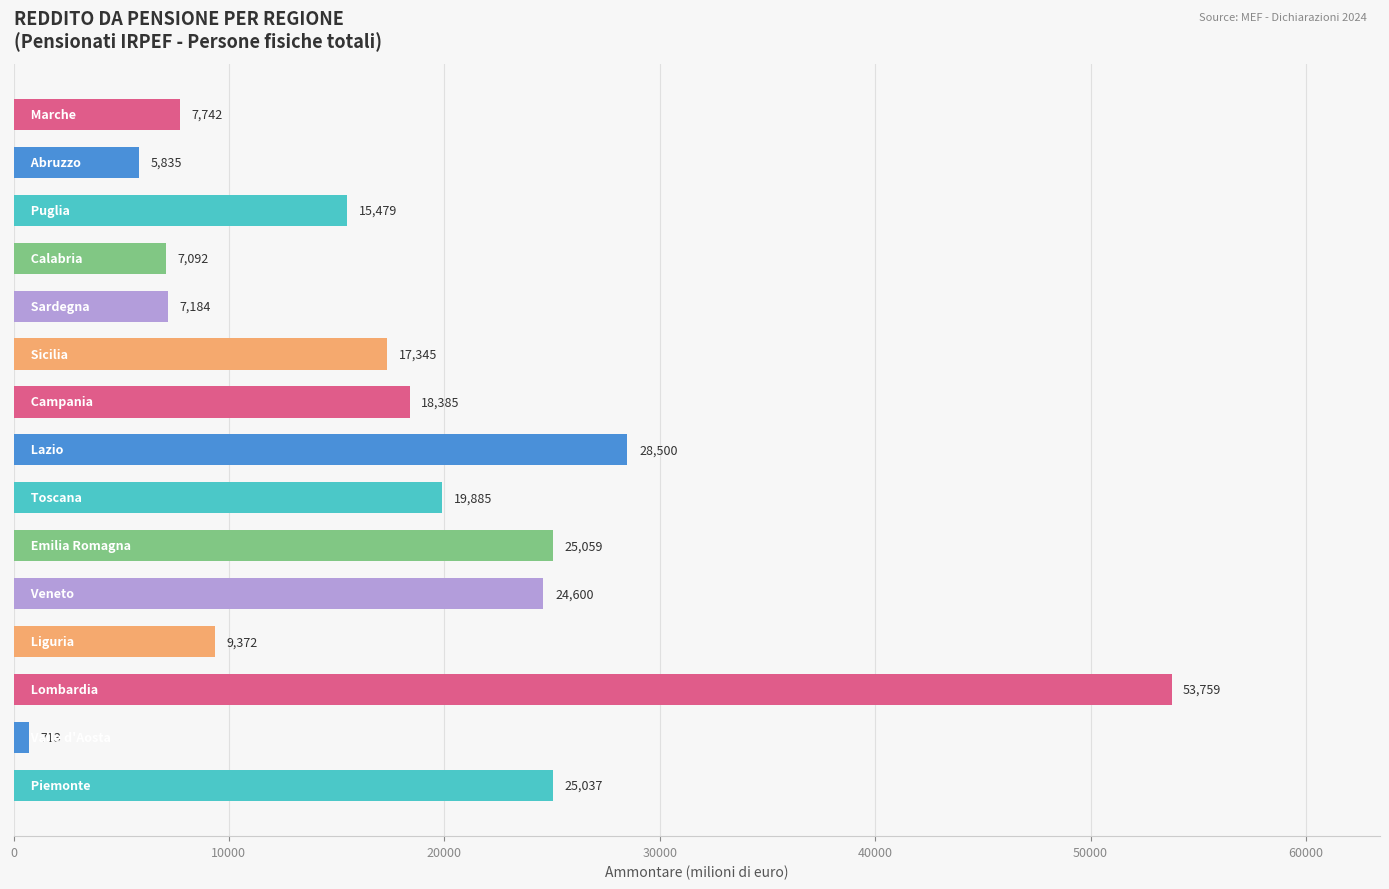

What is the minimum value shown in the chart?

712.7